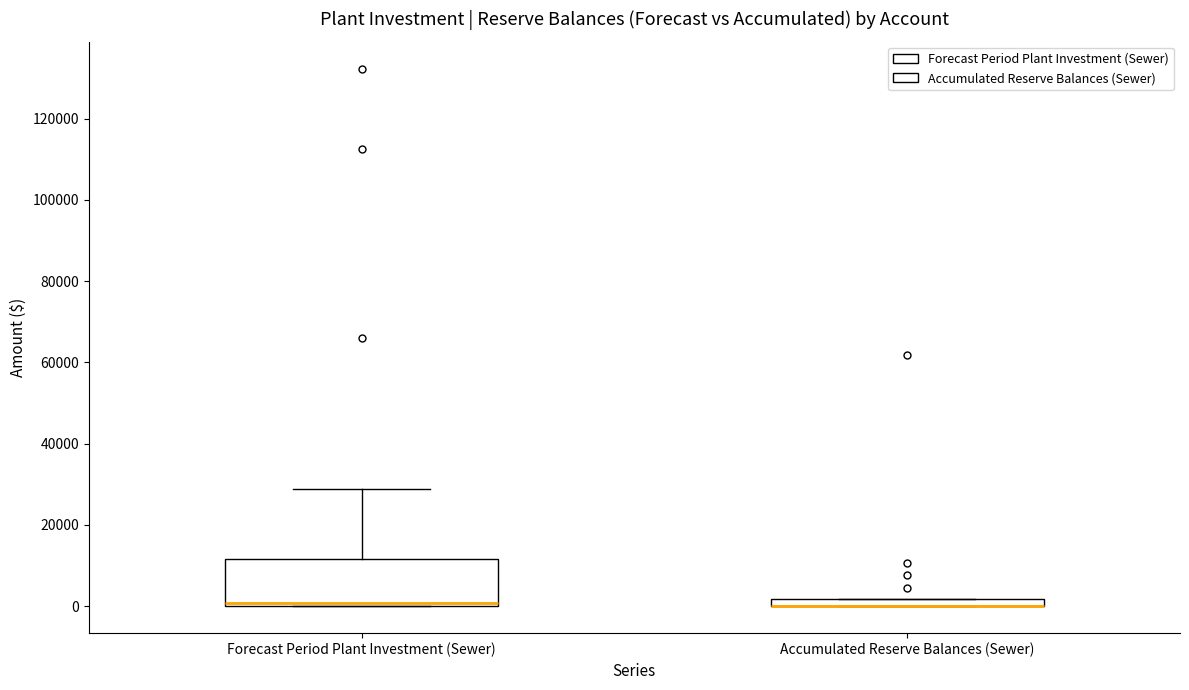

Where is the upper edge of the box for Accumulated Reserve Balances (Sewer) on the y-axis? The values are not printed on the chart, so give them approximately, as read against the axis.

2000